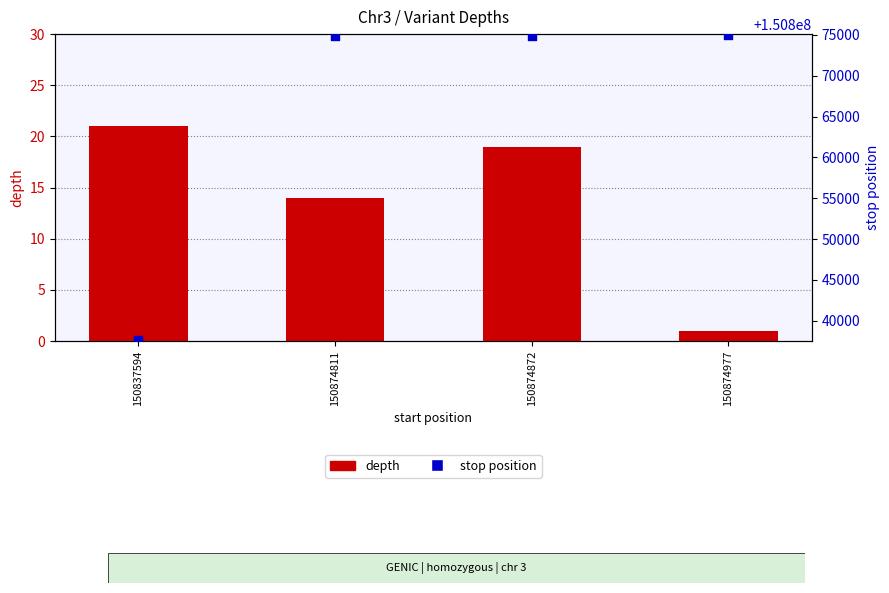

Which series has the largest total across all categories?

stop